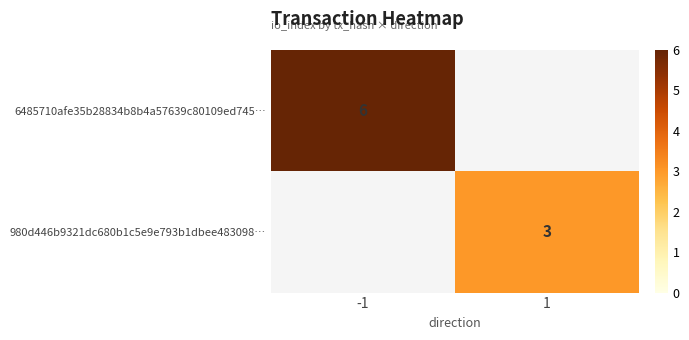

True or false: 980d446b9321dc680b1c5e9e793b1dbee483098… has a value of 4 at 1.

False